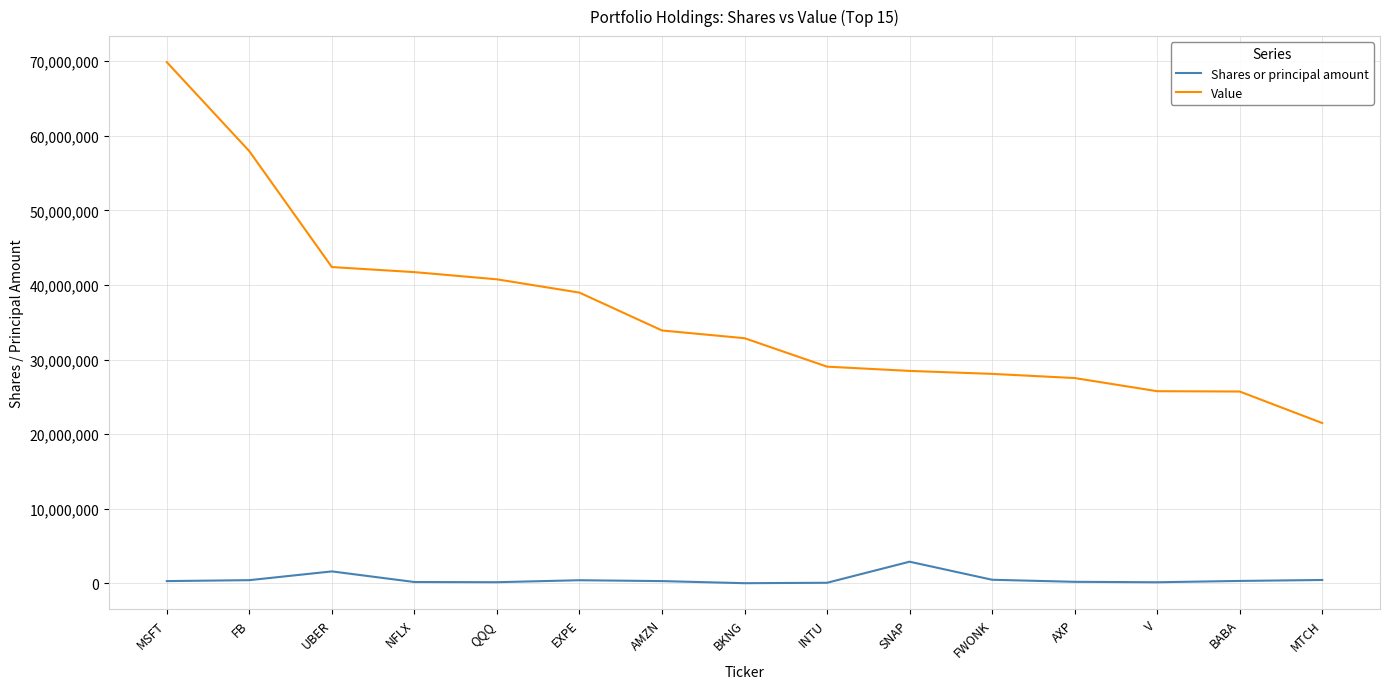

What are all the series names shown in the legend?

Shares or principal amount, Value